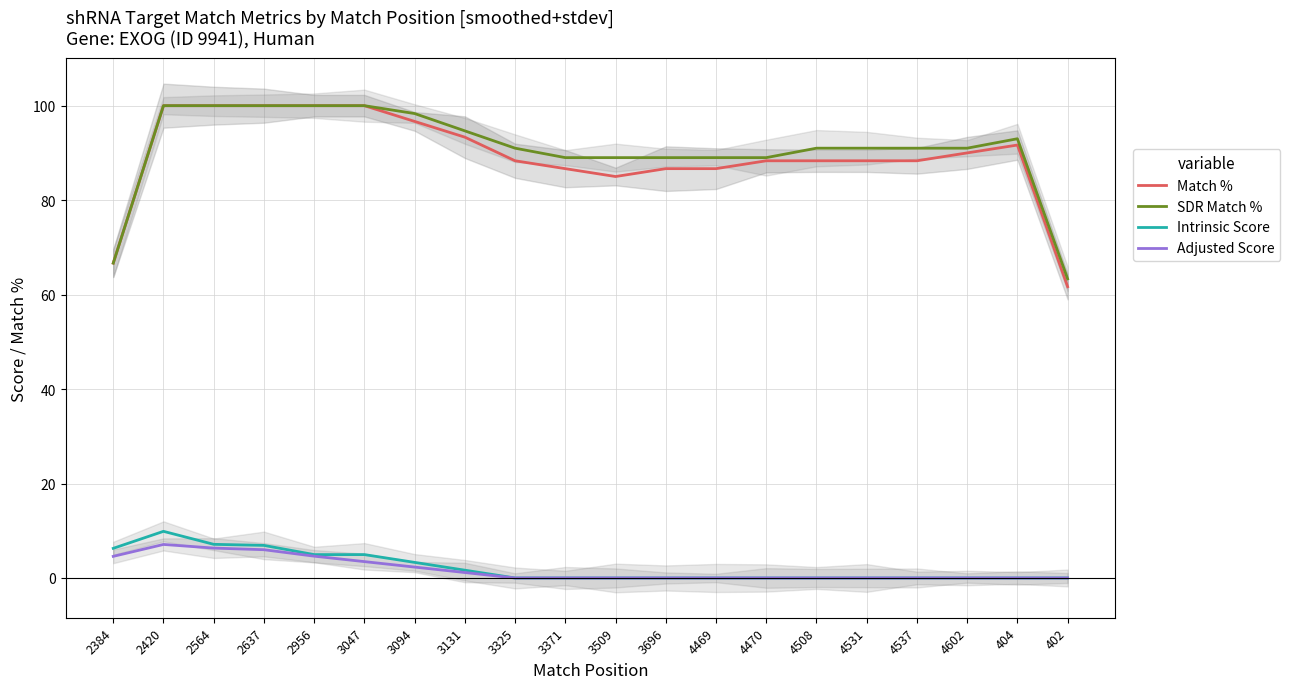

Is this an area chart (filled region under the line)?

No